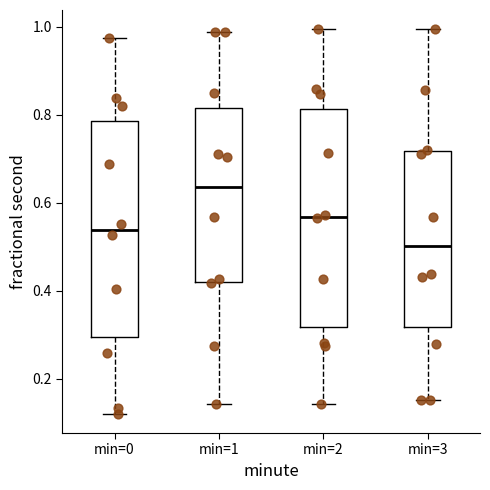

Reading left to right, transcribe this box plot: for each box, give where its median line is, the range the box spans, and where its two whiskers end, as read against the y-axis. The values are not printed on the chart, so give them approximately, as read against the axis.

min=0: median 0.54, box 0.30 to 0.78, whiskers 0.12 to 0.98
min=1: median 0.64, box 0.42 to 0.82, whiskers 0.14 to 0.98
min=2: median 0.56, box 0.32 to 0.82, whiskers 0.14 to 1.00
min=3: median 0.50, box 0.32 to 0.72, whiskers 0.16 to 1.00